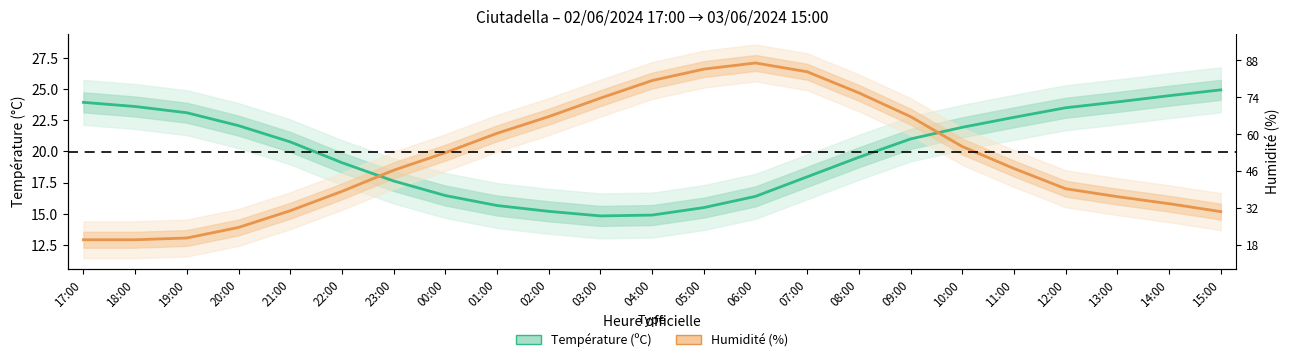

The value of Température (ºC) at 02:00 is 15.2. True or false?

True